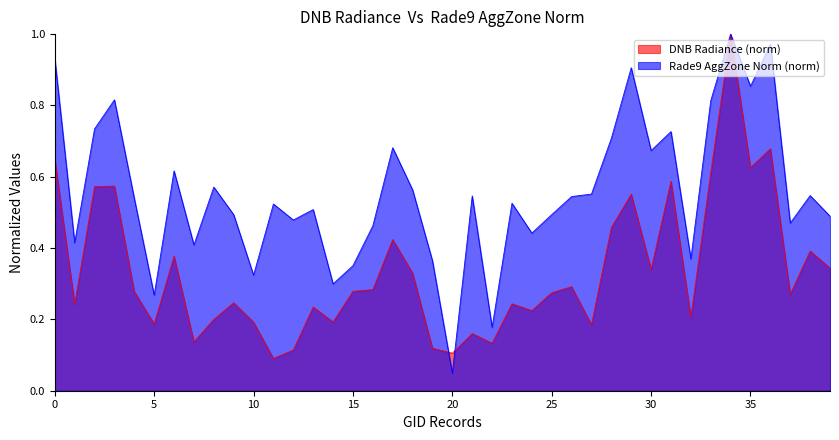

True or false: rade9_aggzone_norm has more than 0 interior local peaks.

True